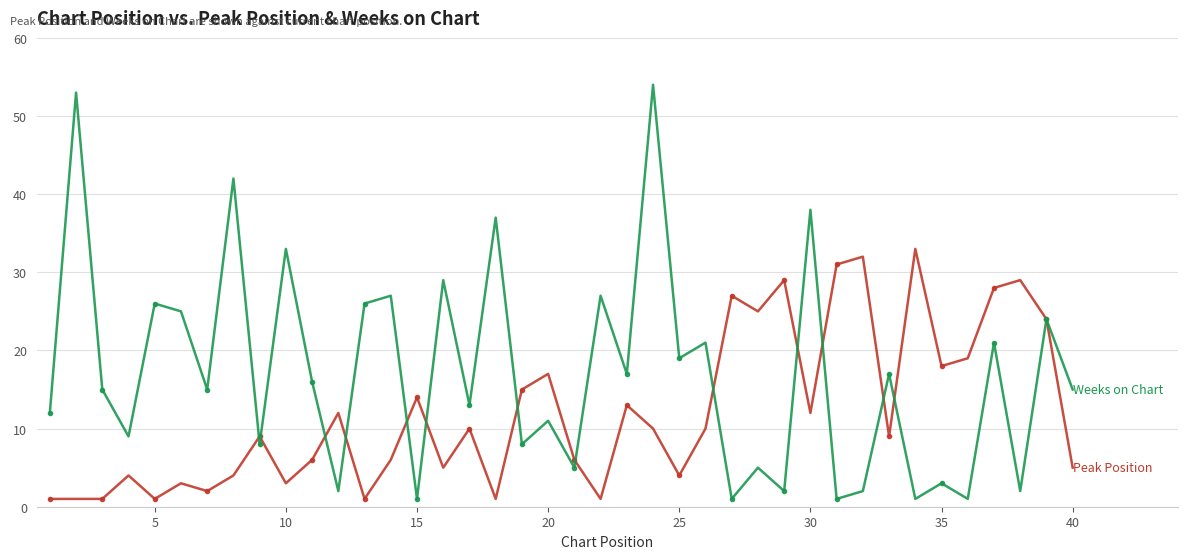

What is the maximum value shown in the chart?

54